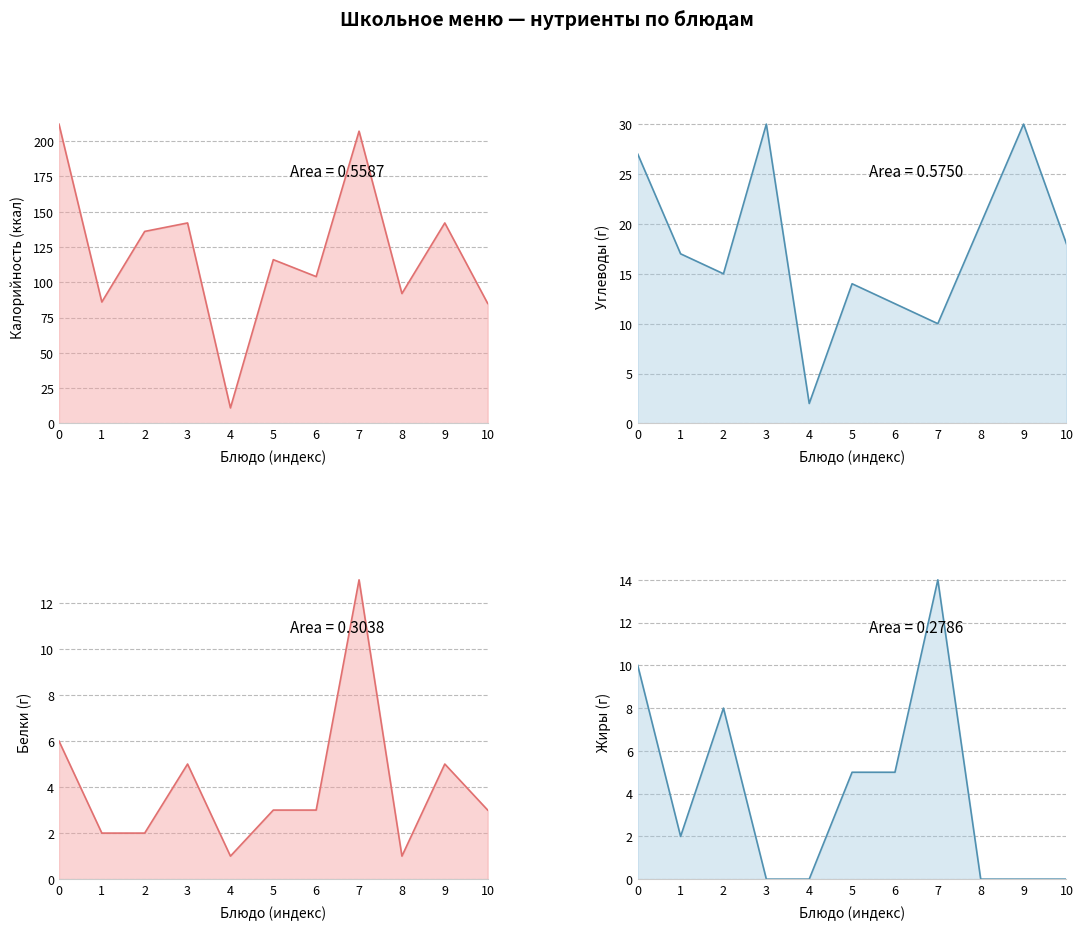

What is the value of the Углеводы point at the 3rd from the left?

15